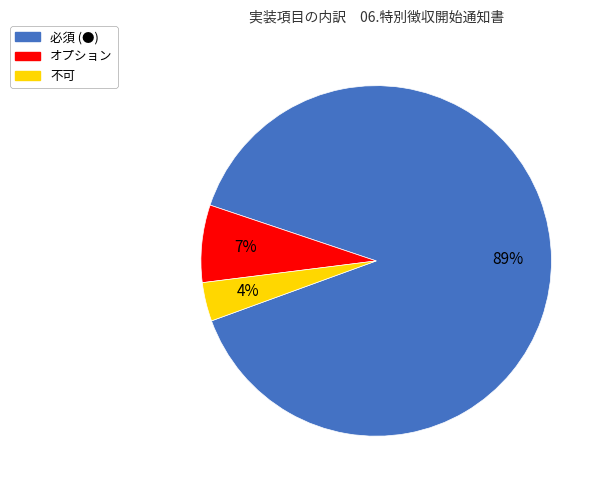

Which has a higher value, 不可 or オプション?

オプション